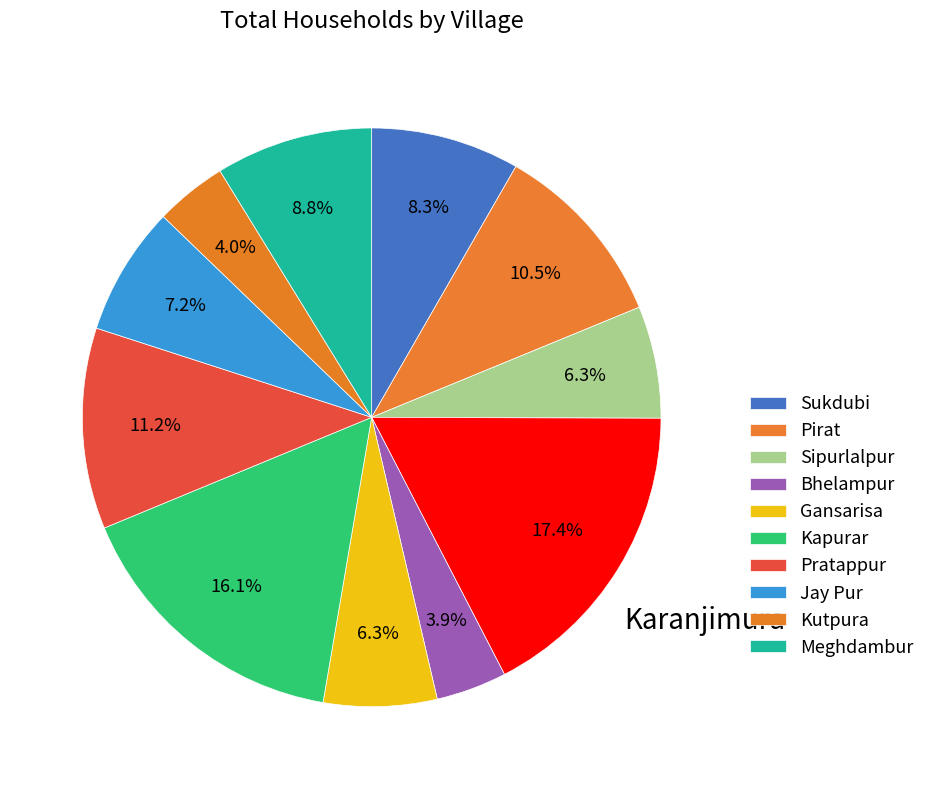

How many slices are in this pie chart?

11